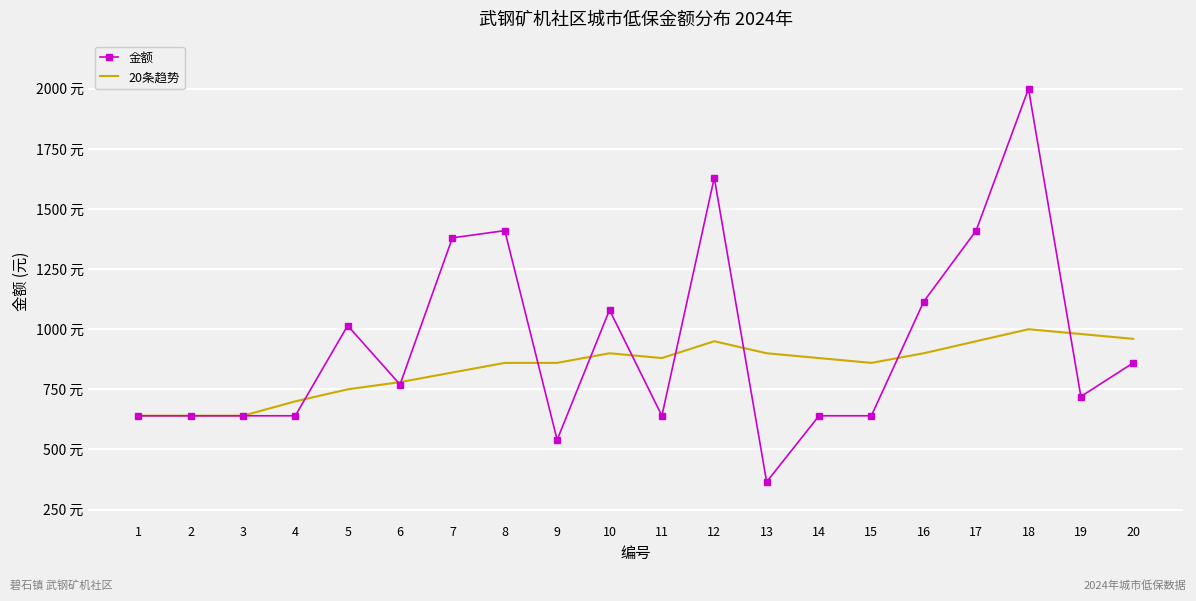

Which has a higher value, 13 or 1?

1